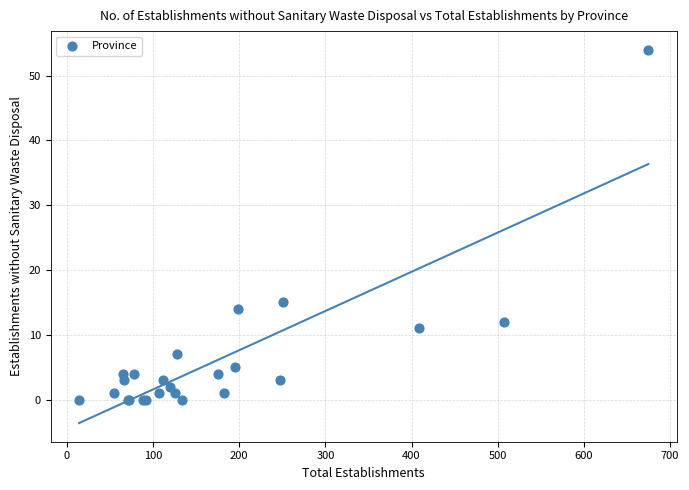

What Y value in the scatter plot is closest to 27?

15